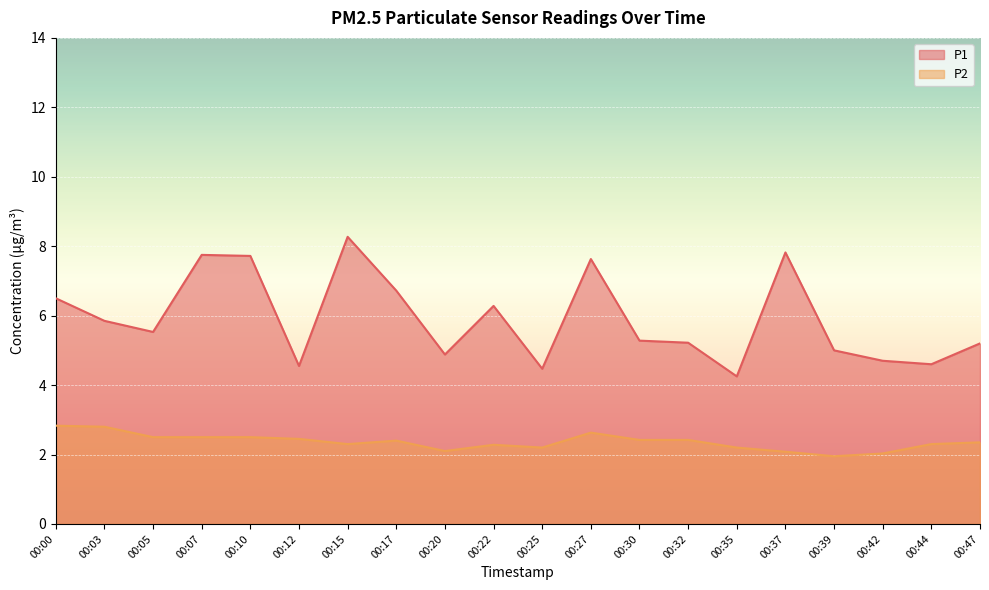

What is the sum of the P1 values at 00:37 and 00:12?

12.4